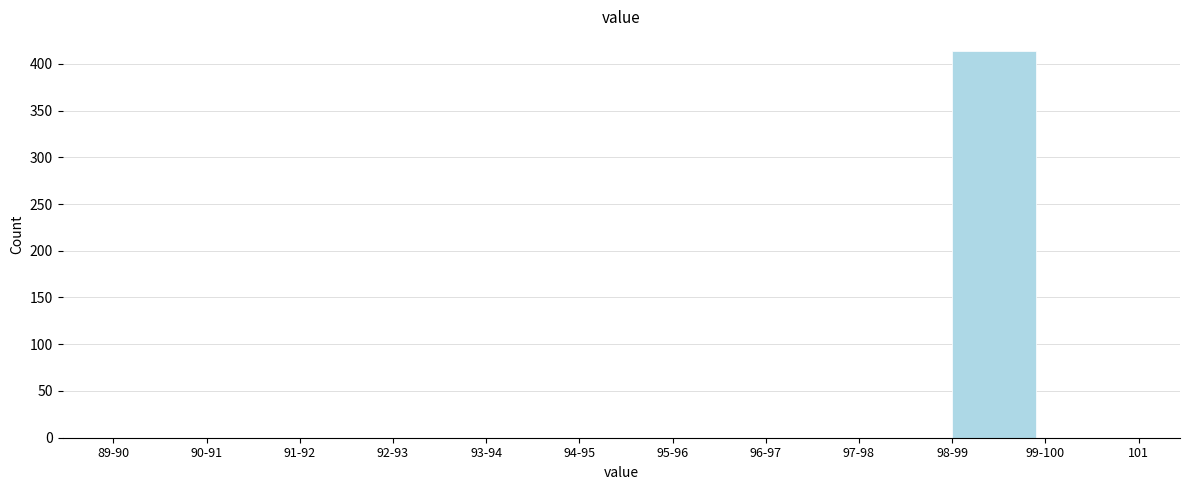

Reading right to left, extract all data points from this chart.

99-100=0	98-99=414	97-98=0	96-97=0	95-96=0	94-95=0	93-94=0	92-93=0	91-92=0	90-91=0	89-90=0